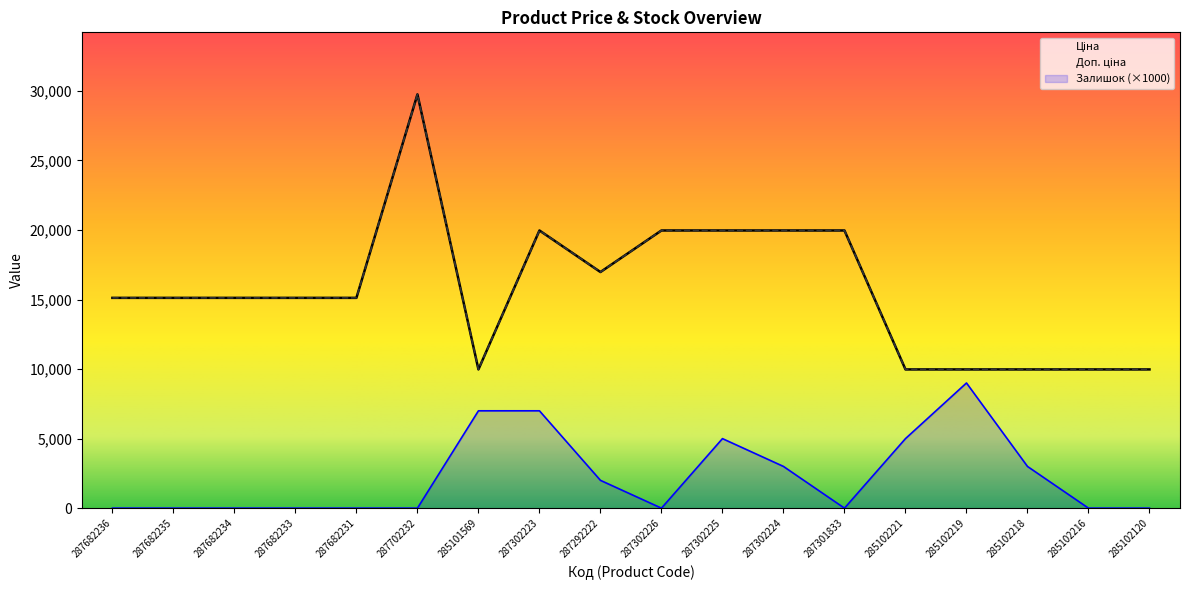

What position from the left is 285101569?

7